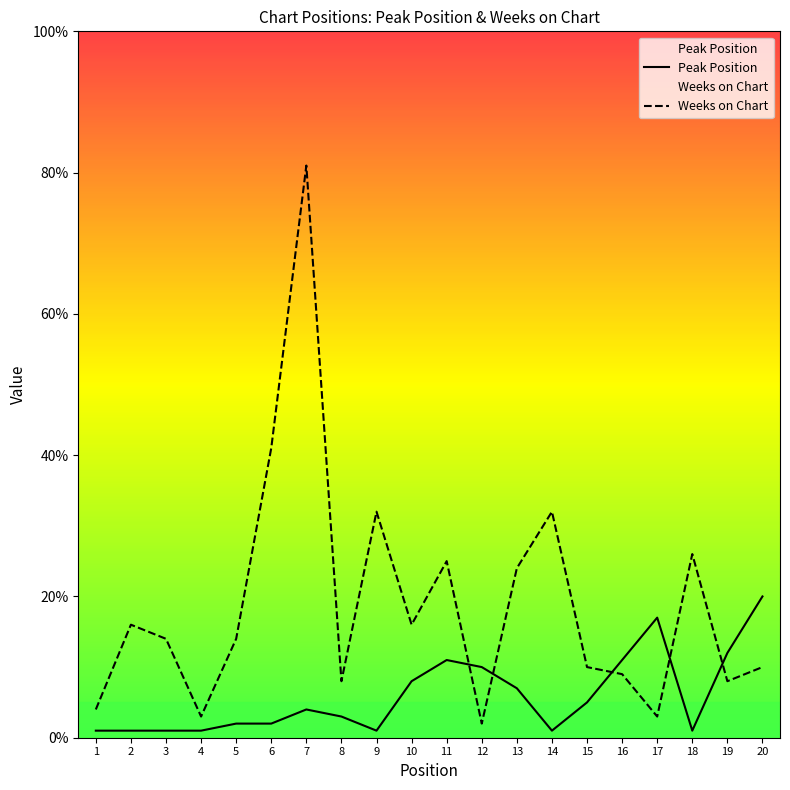

How many values in the Weeks on Chart series exceed 14?

9